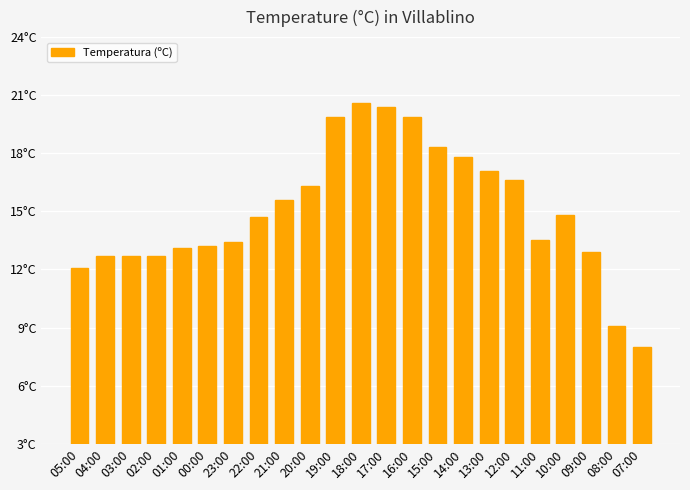

Does the chart contain any negative values?

No